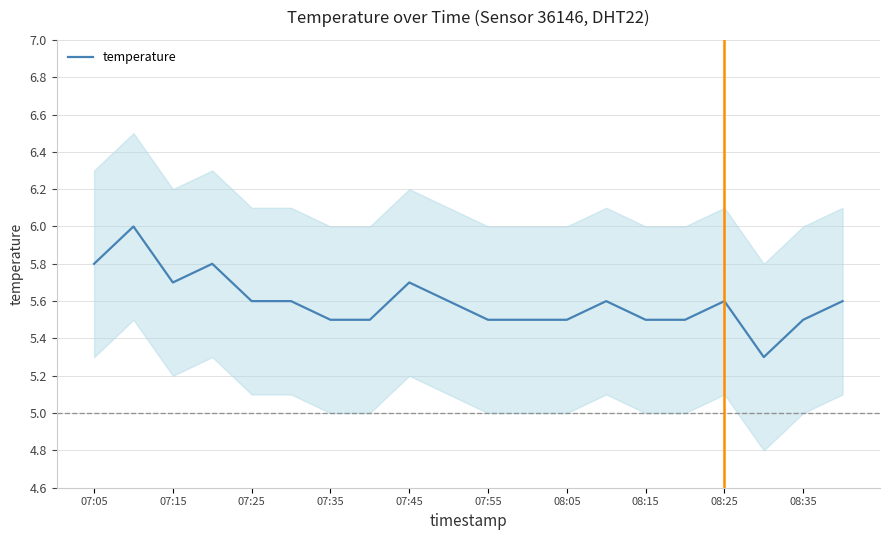

What is the maximum value for temperature?

6.0